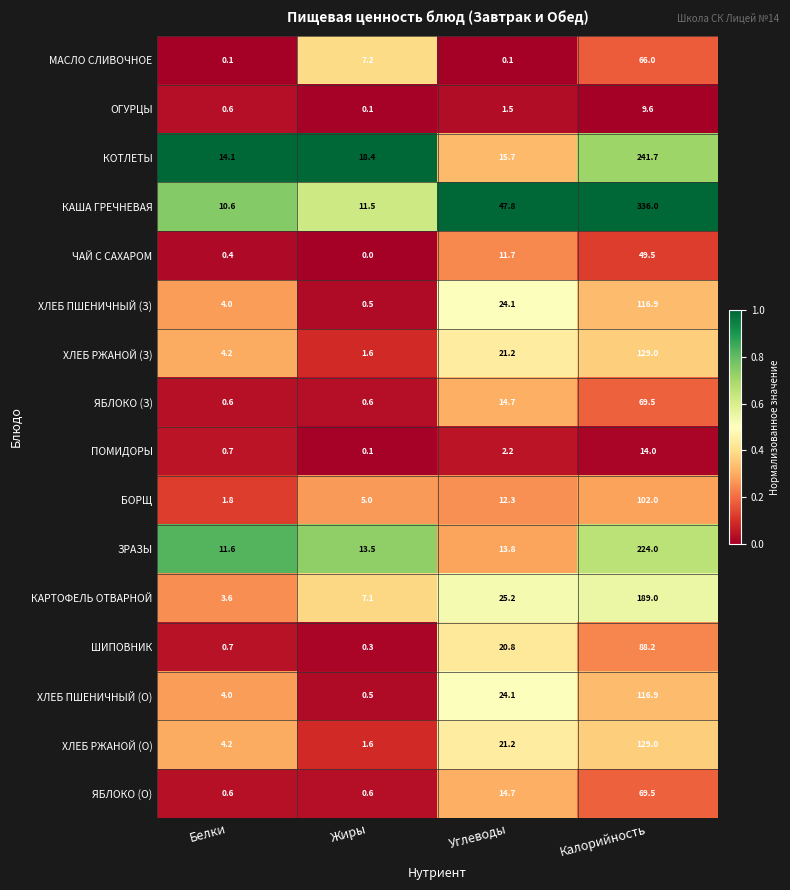

List the labels in order of КОТЛЕТЫ value, largest first.

Калорийность, Жиры, Углеводы, Белки